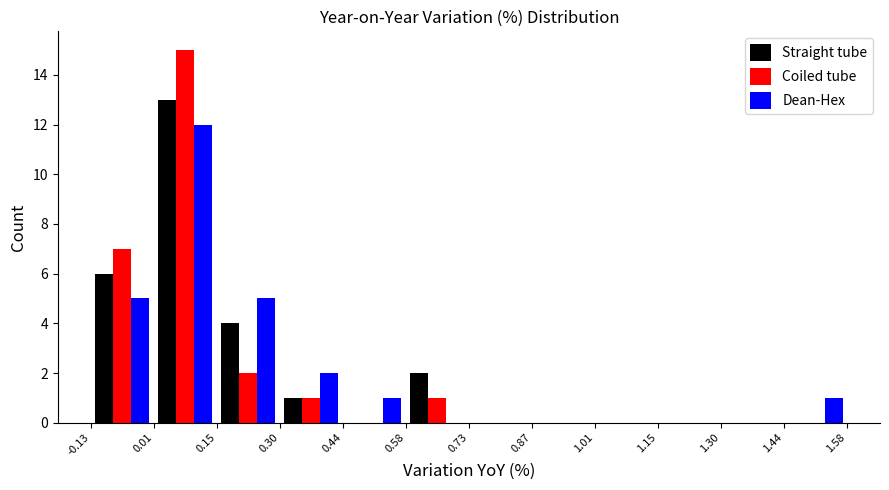

Reading left to right, list every range on the x-axis with the height of the bar of each series over it. The values are not printed on the chart, so give them approximately, as read against the axis.

-0.13 to 0.01: Straight tube=6	Coiled tube=7	Dean-Hex=5
0.01 to 0.15: Straight tube=13	Coiled tube=15	Dean-Hex=12
0.15 to 0.30: Straight tube=4	Coiled tube=2	Dean-Hex=5
0.30 to 0.44: Straight tube=1	Coiled tube=1	Dean-Hex=2
0.44 to 0.58: Straight tube=0	Coiled tube=0	Dean-Hex=1
0.58 to 0.73: Straight tube=2	Coiled tube=1	Dean-Hex=0
0.73 to 0.87: Straight tube=0	Coiled tube=0	Dean-Hex=0
0.87 to 1.01: Straight tube=0	Coiled tube=0	Dean-Hex=0
1.01 to 1.15: Straight tube=0	Coiled tube=0	Dean-Hex=0
1.15 to 1.30: Straight tube=0	Coiled tube=0	Dean-Hex=0
1.30 to 1.44: Straight tube=0	Coiled tube=0	Dean-Hex=0
1.44 to 1.58: Straight tube=0	Coiled tube=0	Dean-Hex=1